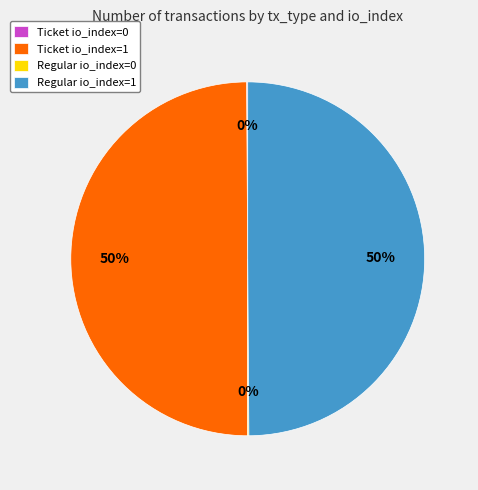

What percentage is the Ticket io_index=1 slice, to the nearest percent?

50%